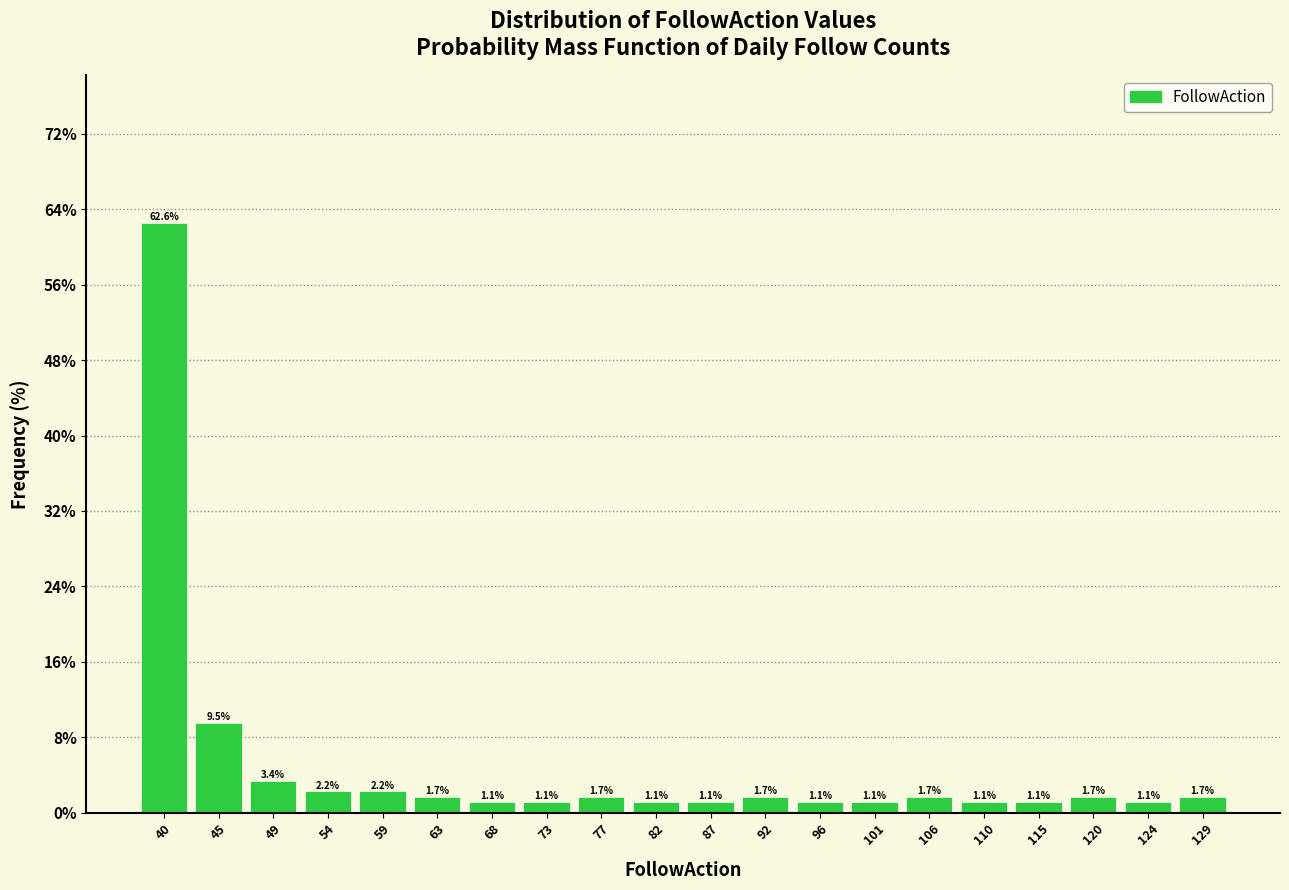

Which range on the x-axis has the tallest bar?

38.0 to 42.7